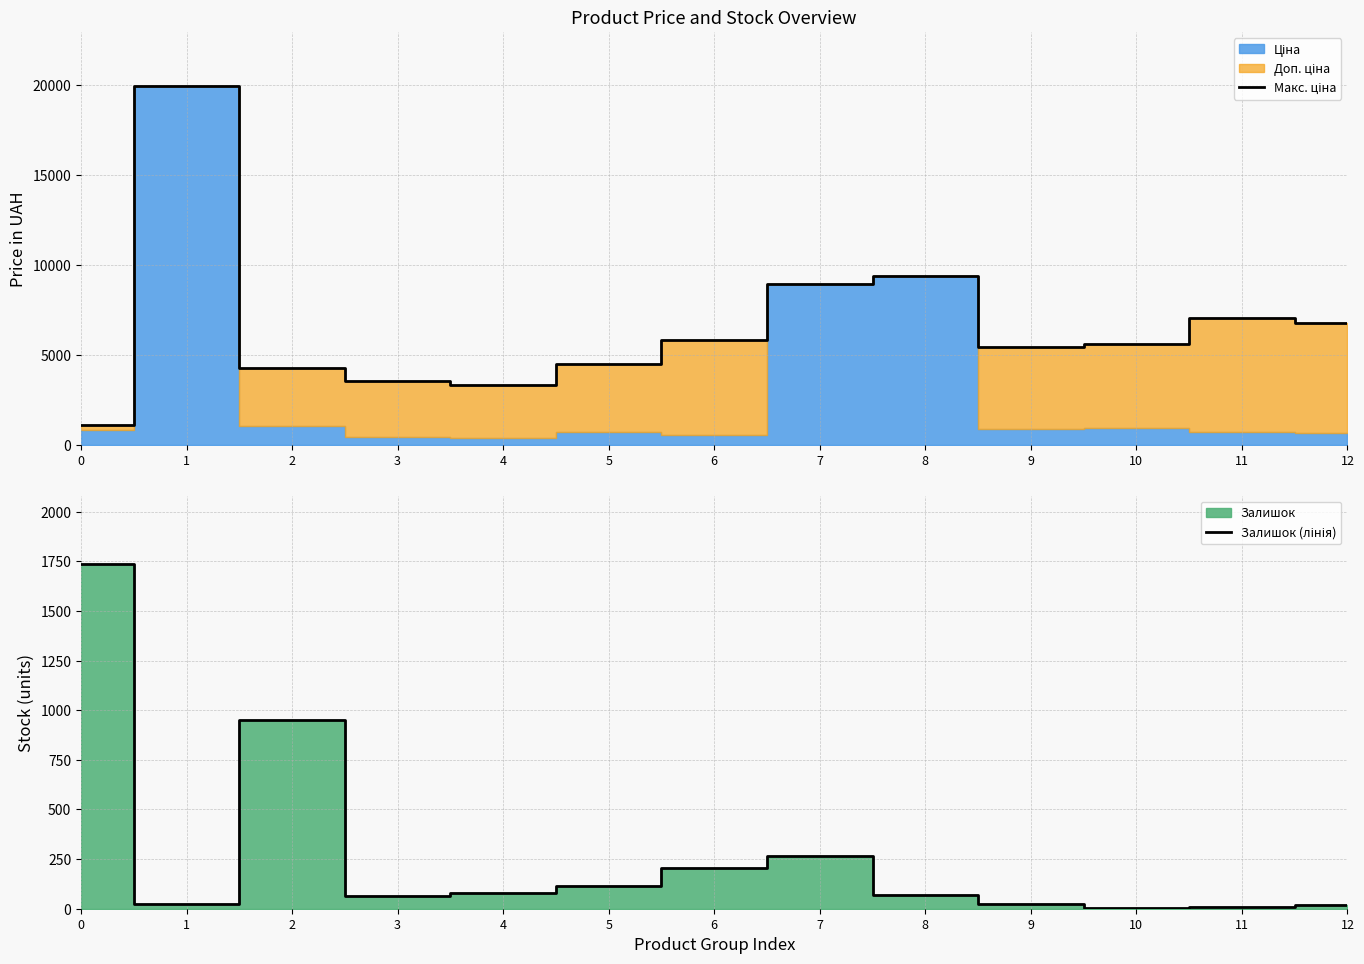

Between which two adjacent categories do Макс. ціна and Залишок (лінія) first intersect?

0 and 1